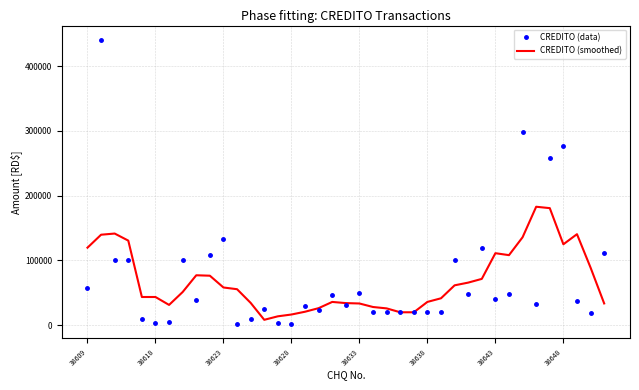

Which series has the widest spread of values?

CREDITO (data)